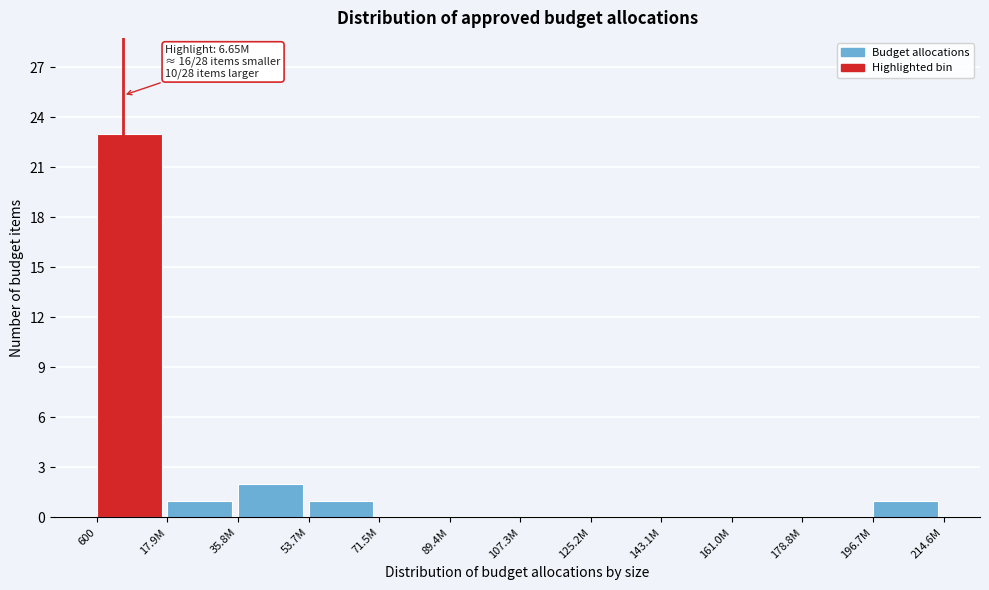

Reading left to right, transcribe all the data shown in this chart.

600=23	17.9M=1	35.8M=2	53.7M=1	71.5M=0	89.4M=0	107.3M=0	125.2M=0	143.1M=0	161.0M=0	178.8M=0	196.7M=1